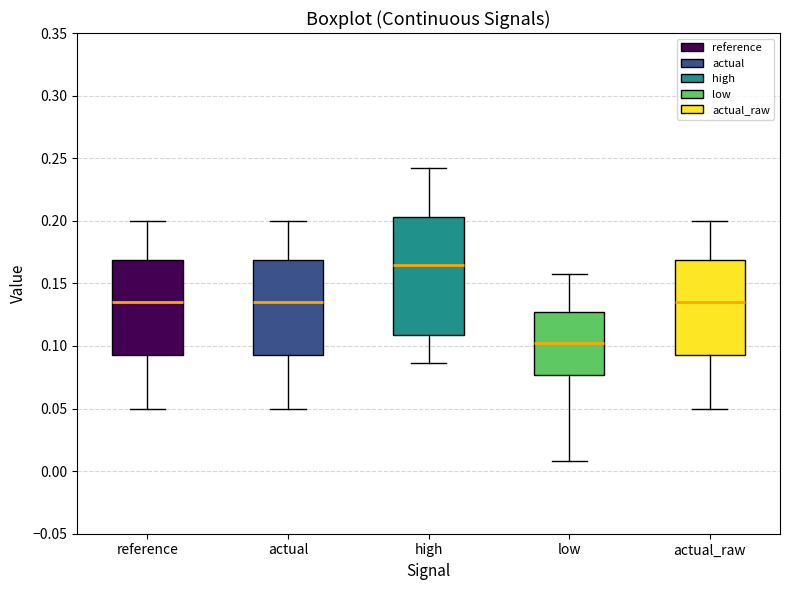

Reading left to right, read every box against the y-axis: the position of its median line, the range the box covers, and the ends of its whiskers. The values are not printed on the chart, so give them approximately, as read against the axis.

reference: median 0.135, box 0.095 to 0.170, whiskers 0.050 to 0.200
actual: median 0.135, box 0.095 to 0.170, whiskers 0.050 to 0.200
high: median 0.165, box 0.110 to 0.205, whiskers 0.085 to 0.240
low: median 0.105, box 0.075 to 0.125, whiskers 0.010 to 0.160
actual_raw: median 0.135, box 0.095 to 0.170, whiskers 0.050 to 0.200